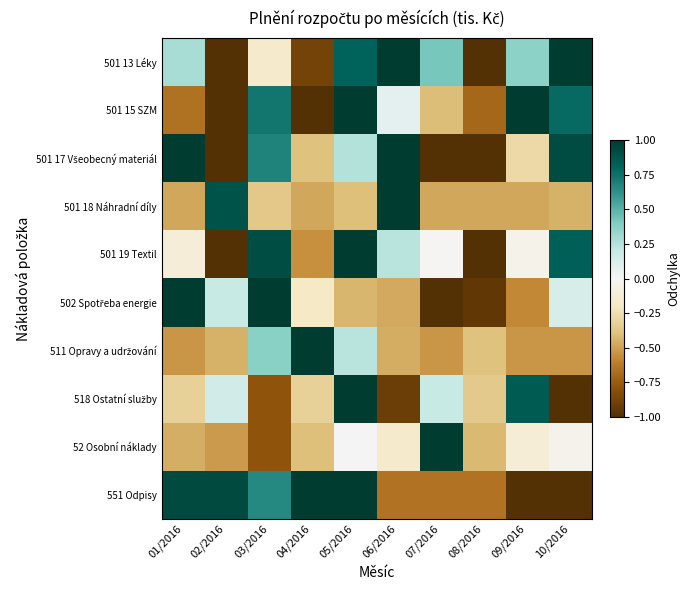

Rank the series at 08/2016 from lowest to highest value.

501 13 Léky, 501 17 Všeobecný materiál, 501 19 Textil, 502 Spotřeba energie, 501 15 SZM, 551 Odpisy, 501 18 Náhradní díly, 52 Osobní náklady, 511 Opravy a udržování, 518 Ostatní služby